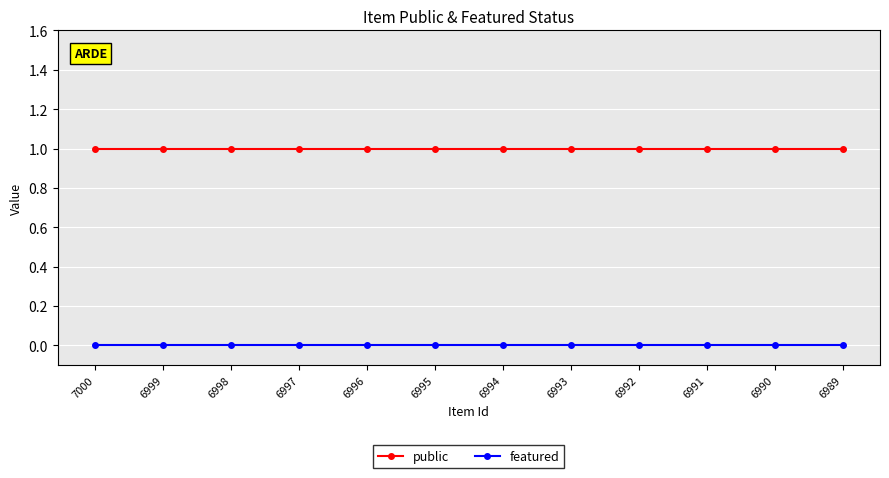

True or false: public and featured cross at least once.

False